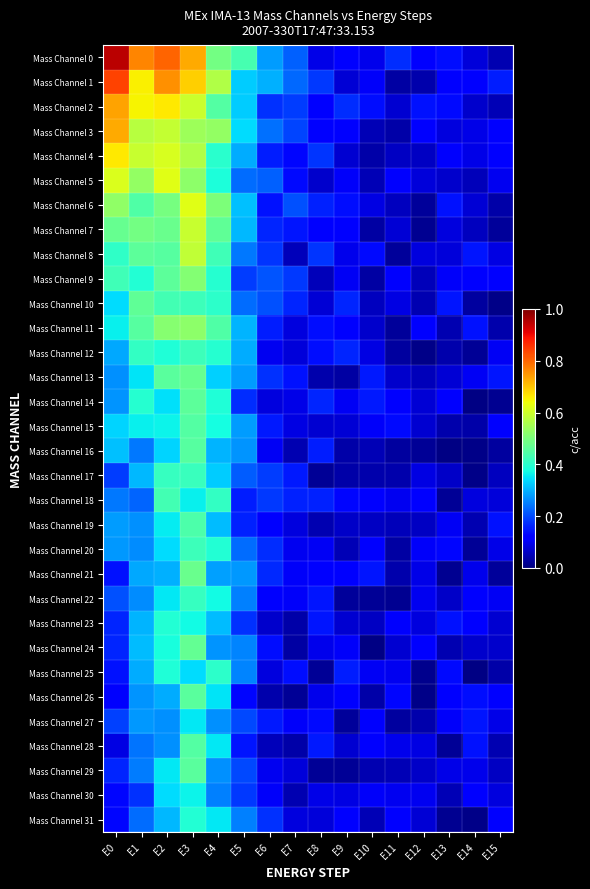

Which label corresponds to the smallest value in the chart?

E14